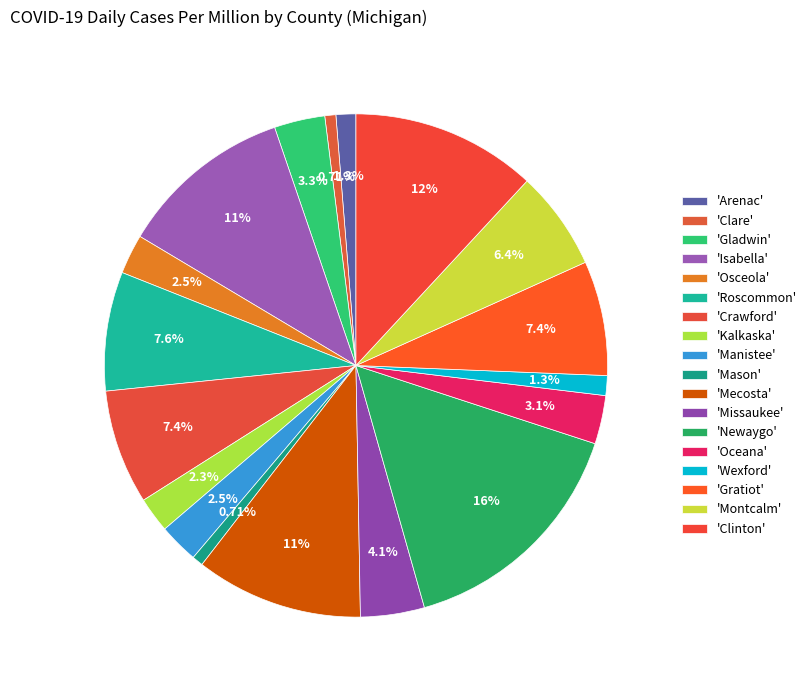

Count the number of slices in the pie.

18